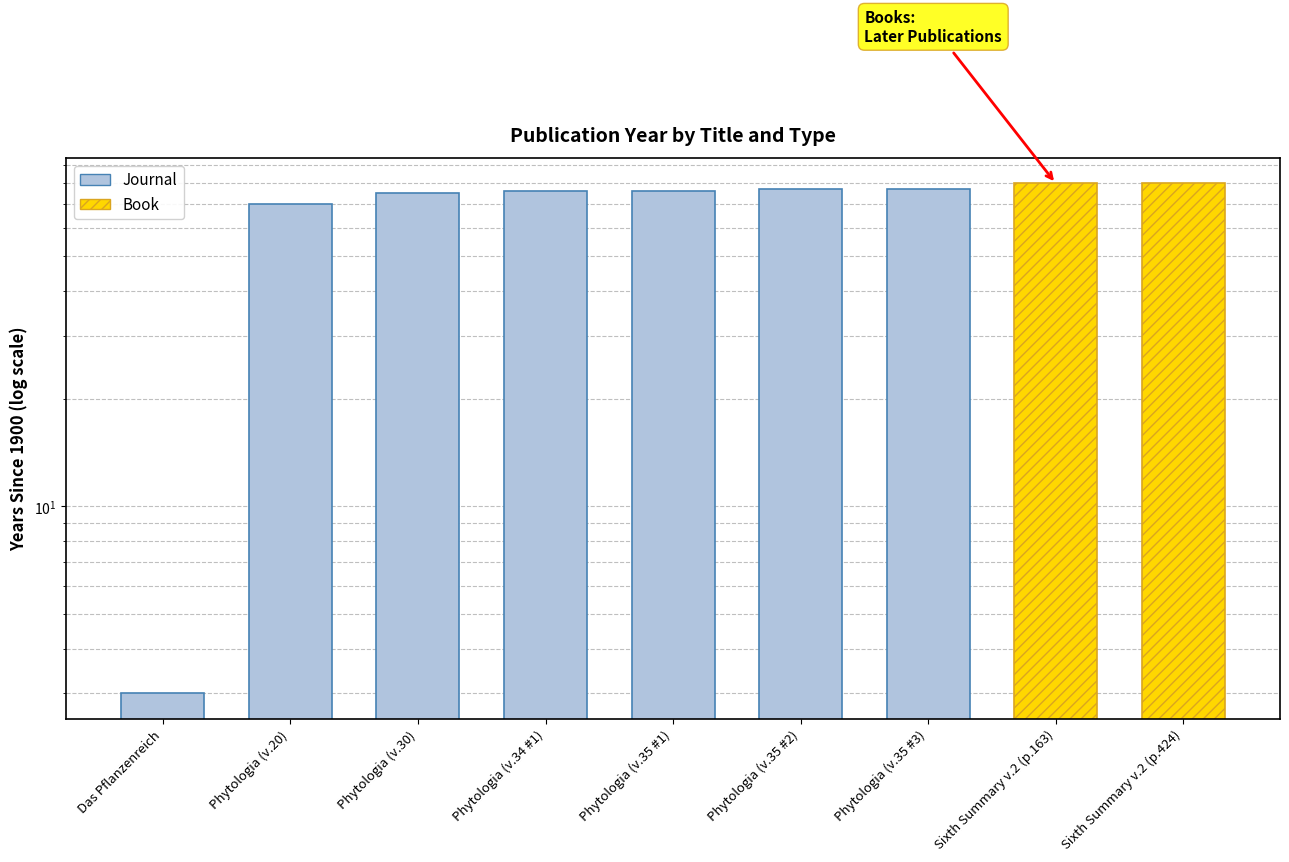

What is the sum of all values?

454